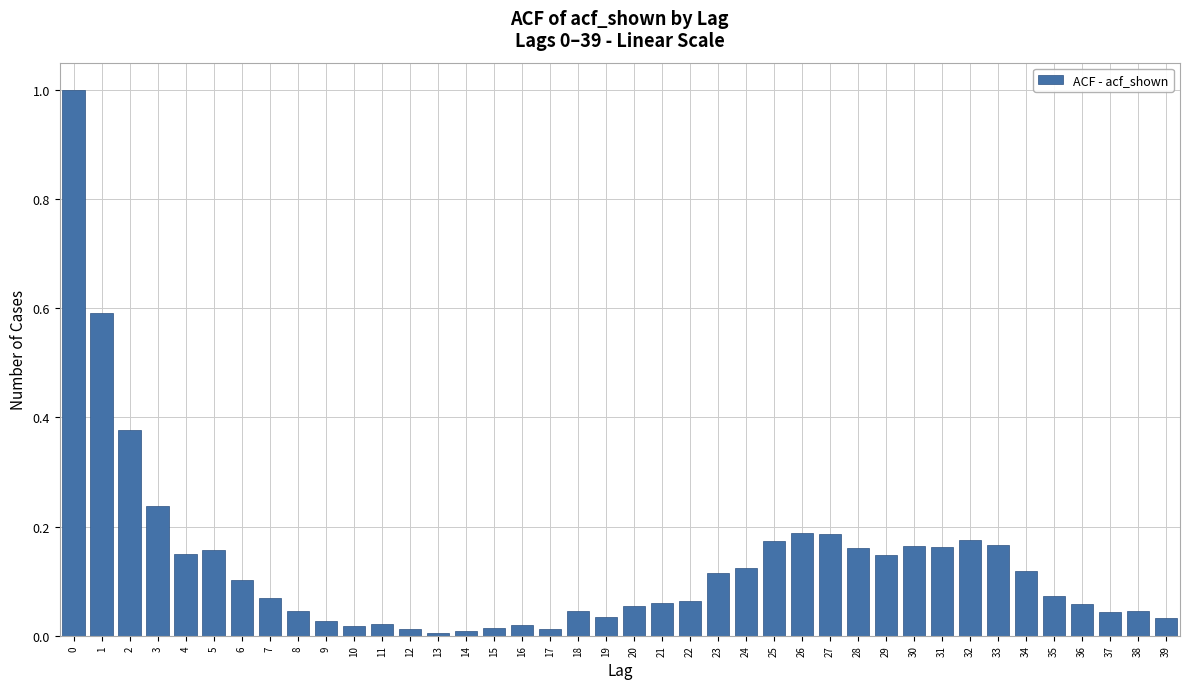

Which has a higher value, 11 or 6?

6